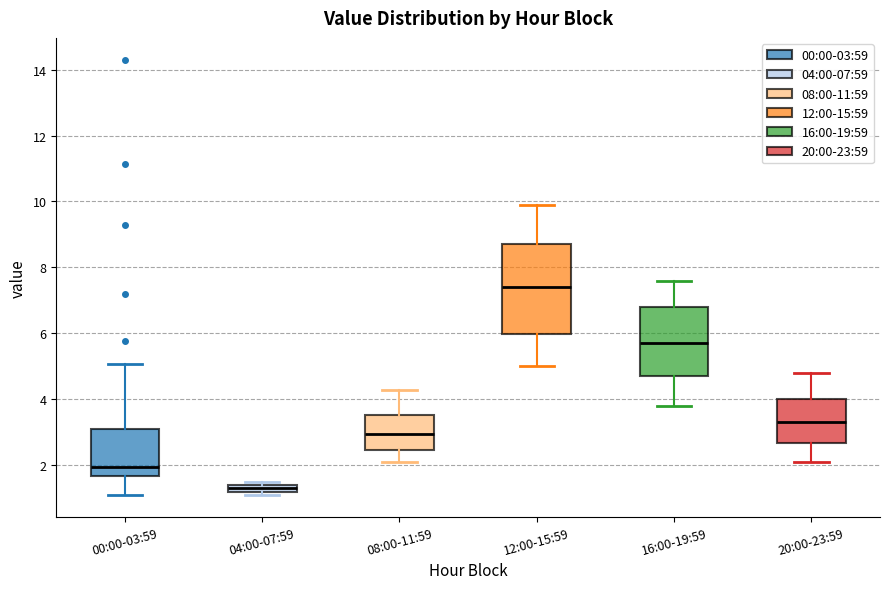

Which box's median line is the highest?

12:00-15:59